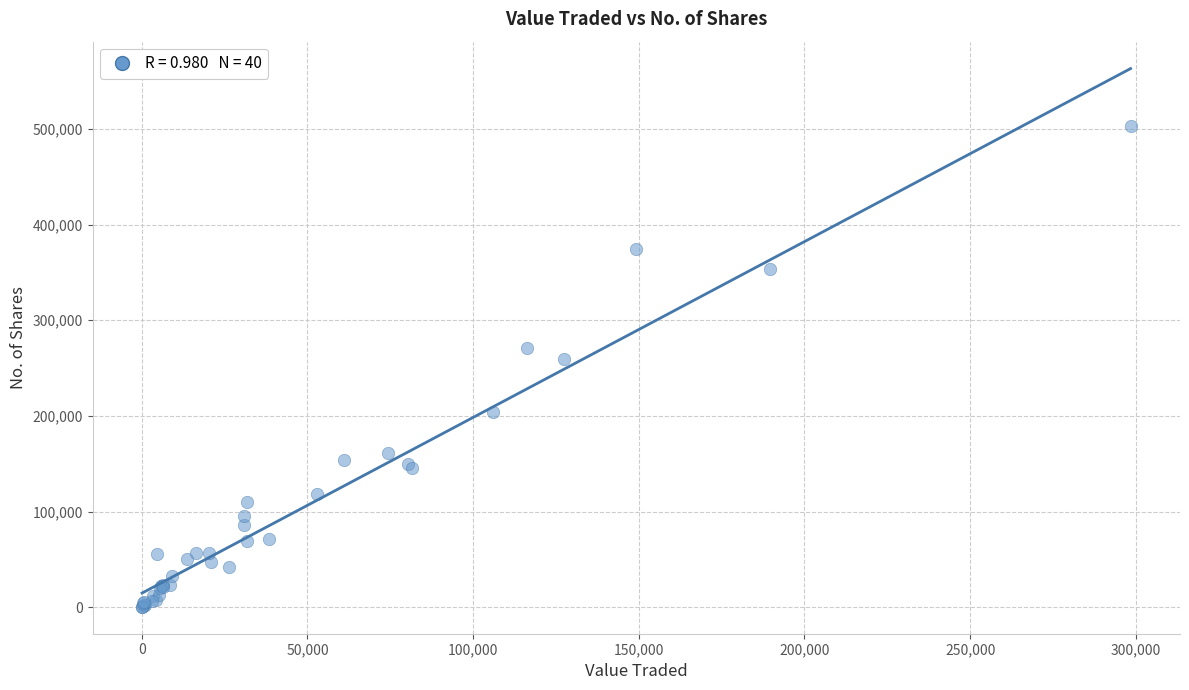

What Y value in the scatter plot is closest to 251648?

259221